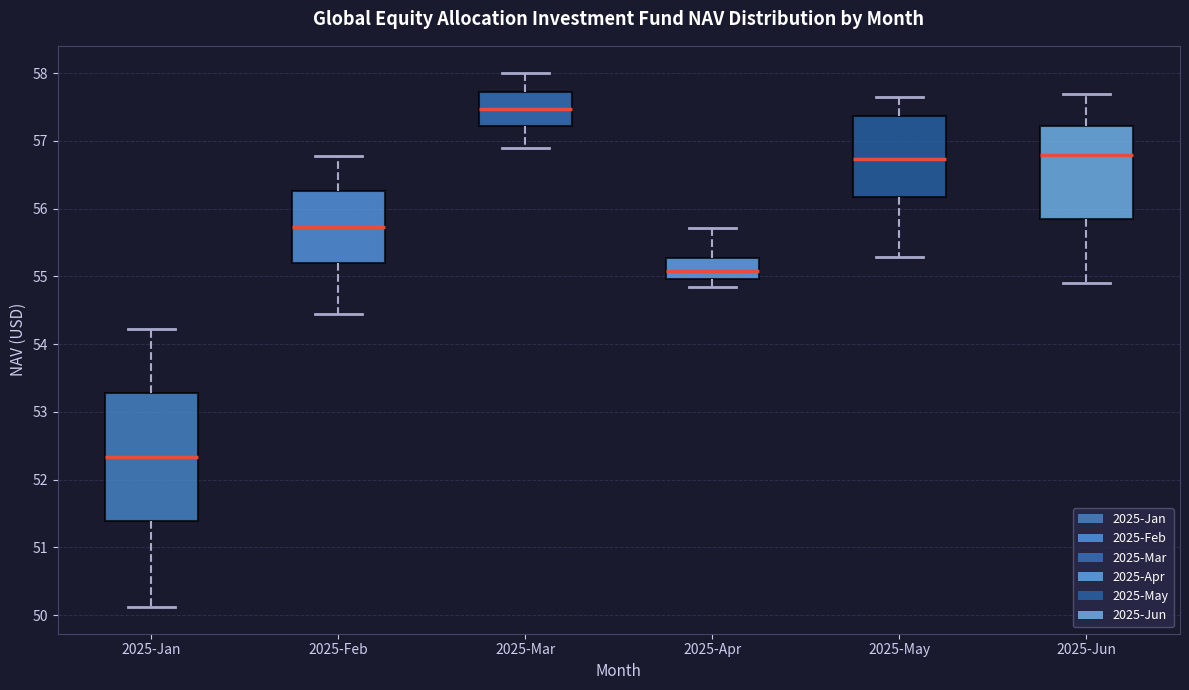

Reading left to right, read every box against the y-axis: the position of its median line, the range the box covers, and the ends of its whiskers. The values are not printed on the chart, so give them approximately, as read against the axis.

2025-Jan: median 52.3, box 51.4 to 53.3, whiskers 50.1 to 54.2
2025-Feb: median 55.7, box 55.2 to 56.3, whiskers 54.5 to 56.8
2025-Mar: median 57.5, box 57.2 to 57.7, whiskers 56.9 to 58.0
2025-Apr: median 55.1, box 55.0 to 55.3, whiskers 54.8 to 55.7
2025-May: median 56.7, box 56.2 to 57.4, whiskers 55.3 to 57.7
2025-Jun: median 56.8, box 55.9 to 57.2, whiskers 54.9 to 57.7